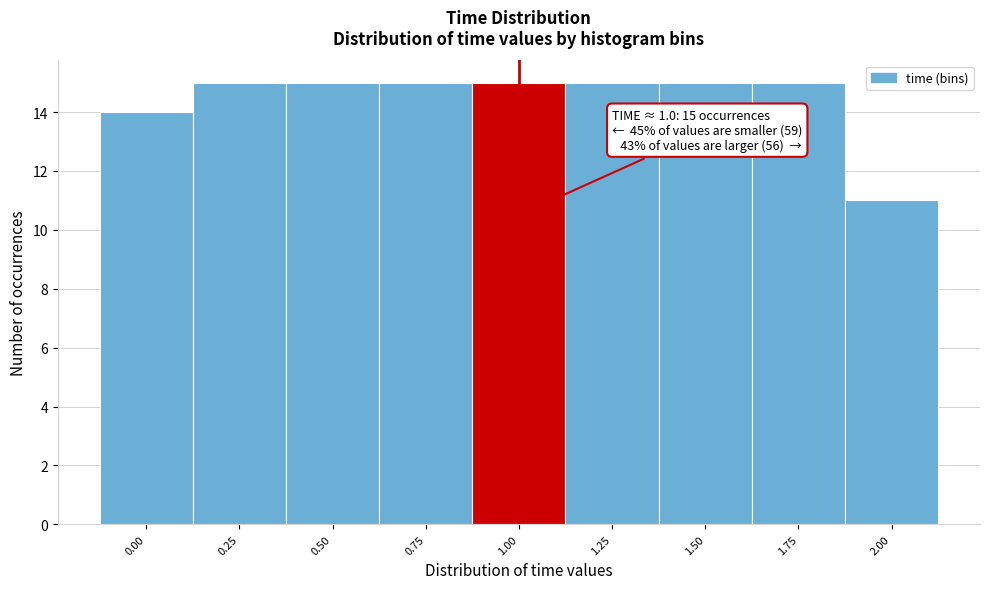

Reading left to right, what are all the values shown in this chart?

14	15	15	15	15	15	15	15	11